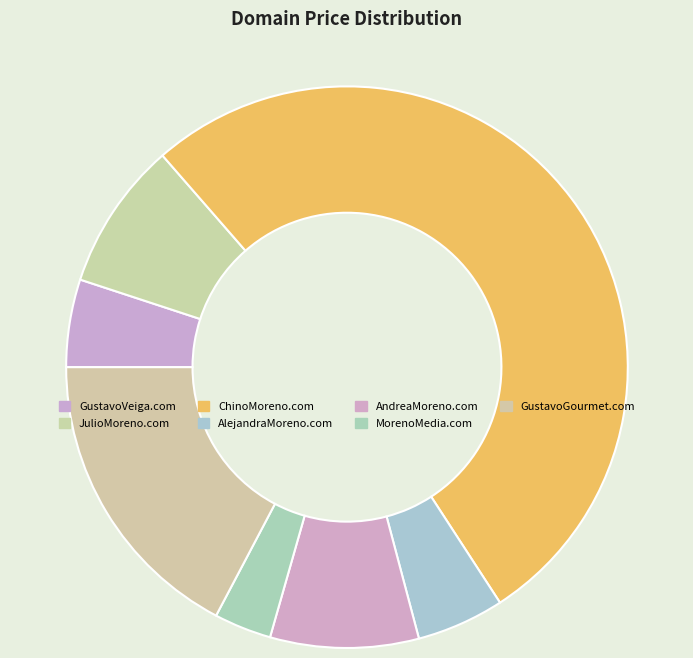

Count the number of slices in the pie.

7